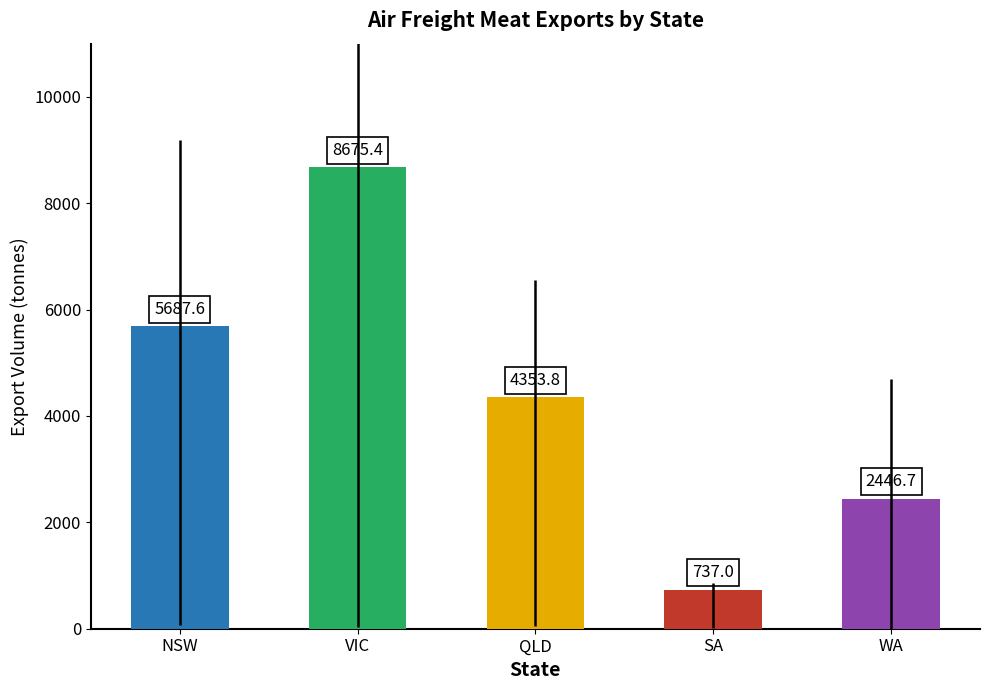

What is the smallest value displayed?

737.0